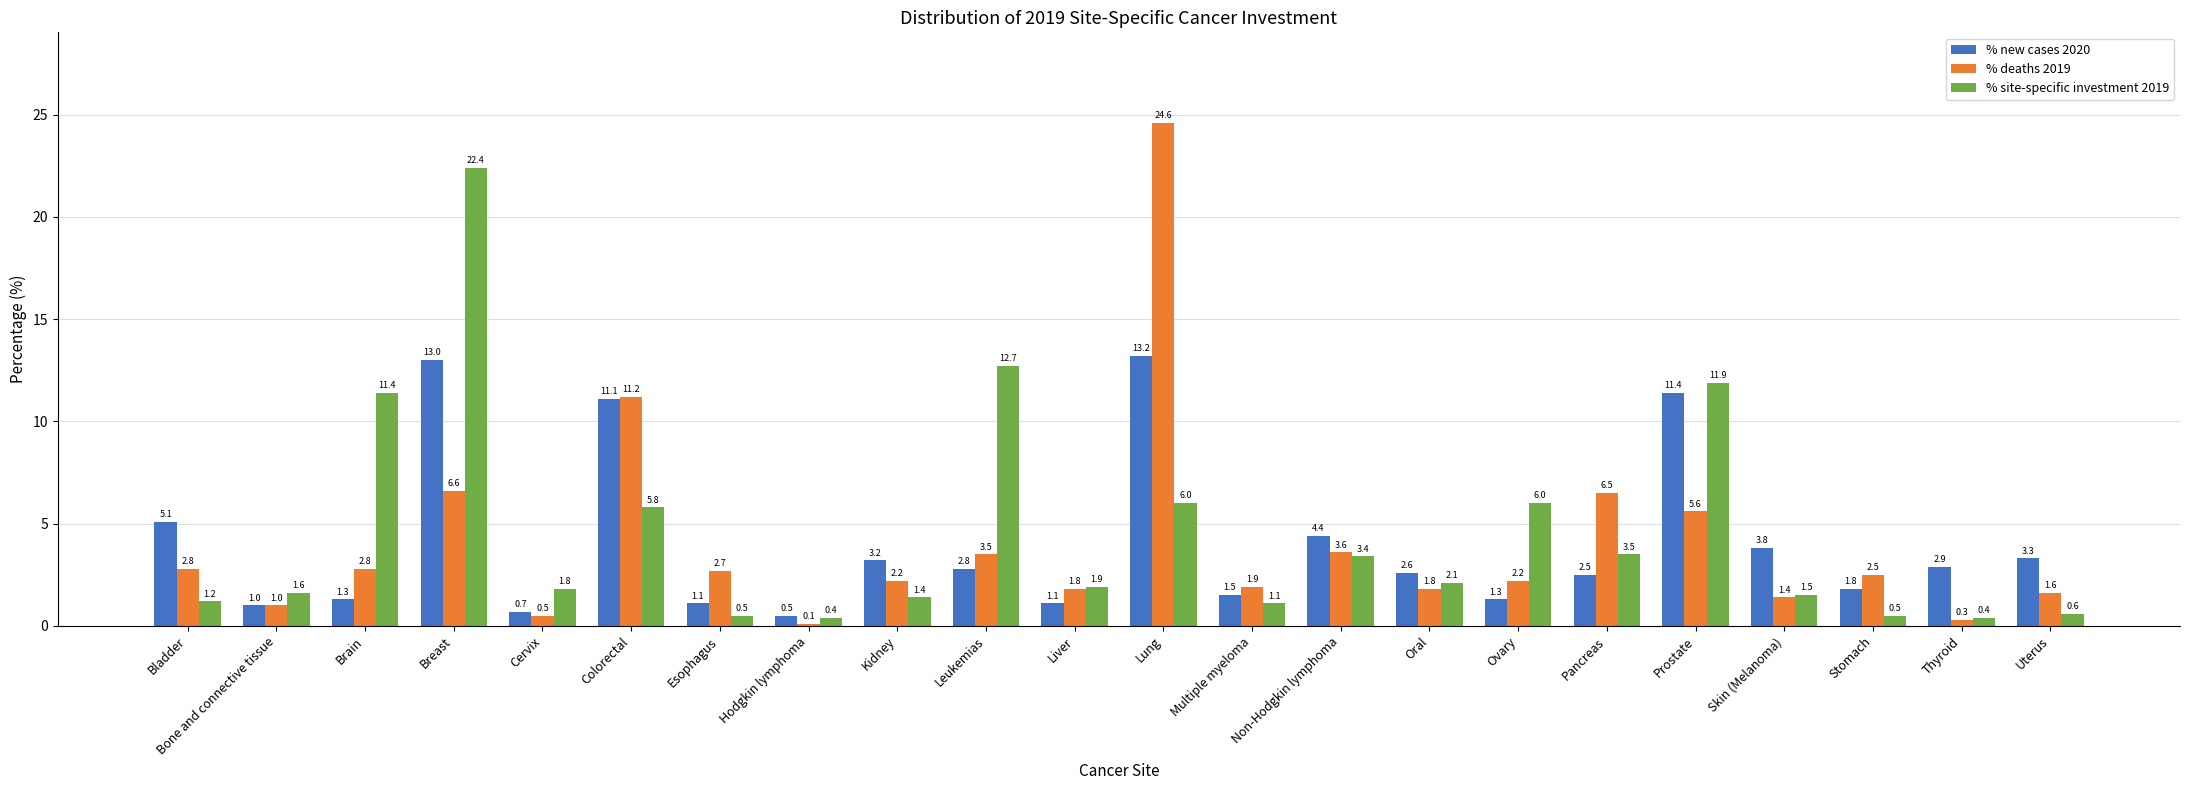

Which label corresponds to the largest value in the chart?

Lung